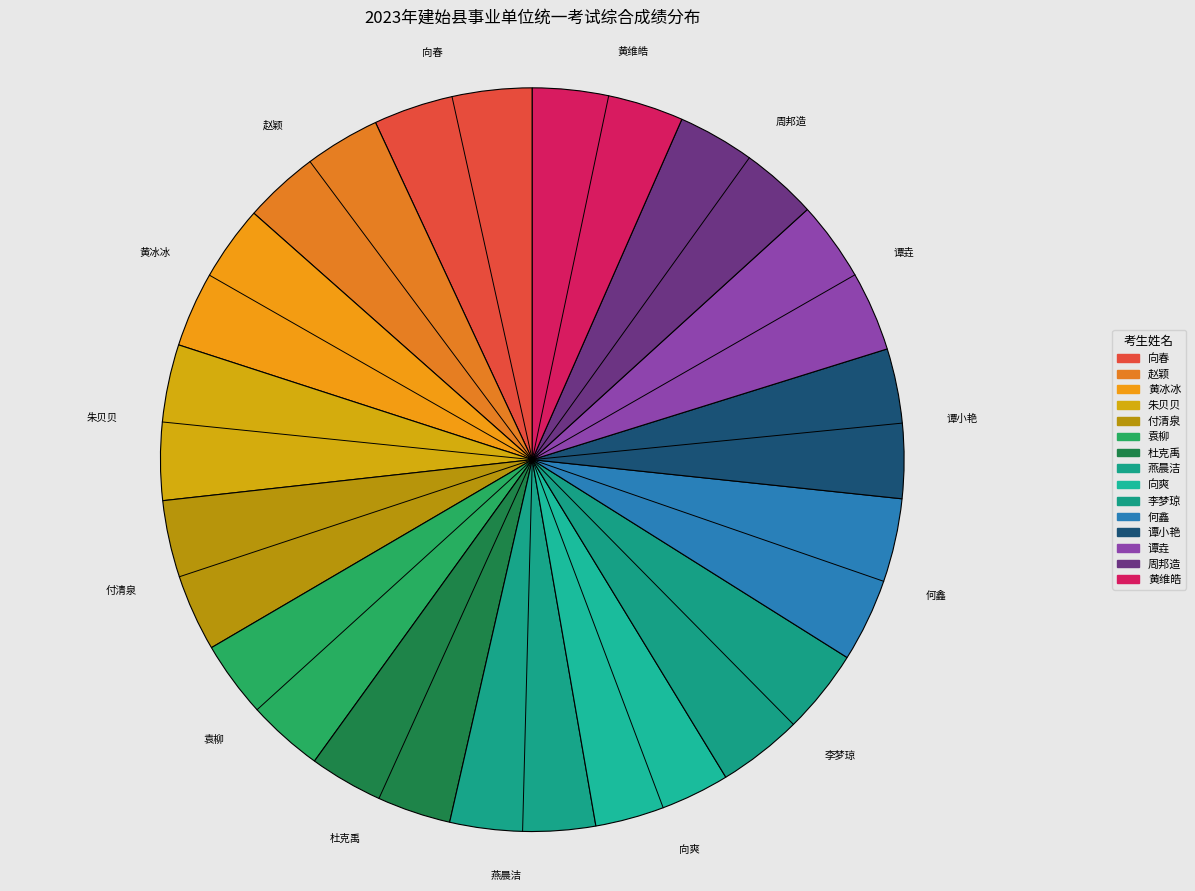

What percentage is the 李梦琼 slice, to the nearest percent?

7%